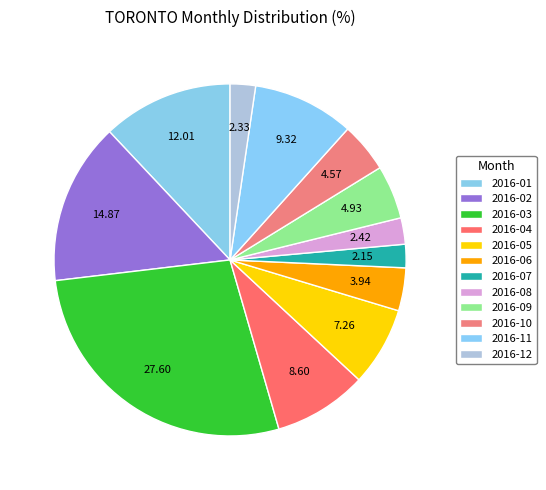

Which category has the smallest portion of the pie?

2016-07